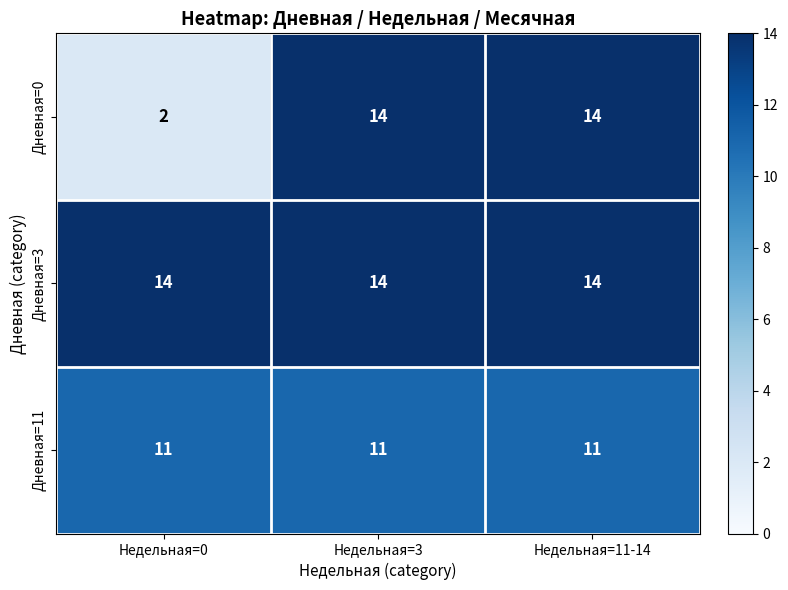

The Дневная=11 series shows 11 at Недельная=0. True or false?

True